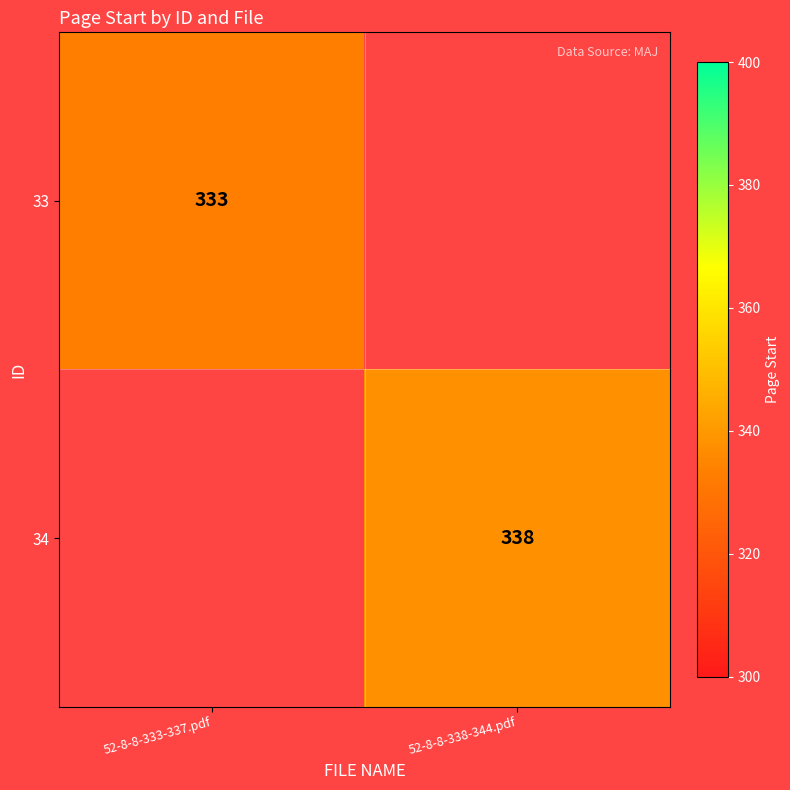

The value of 34 at 52-8-8-338-344.pdf is 586. True or false?

False